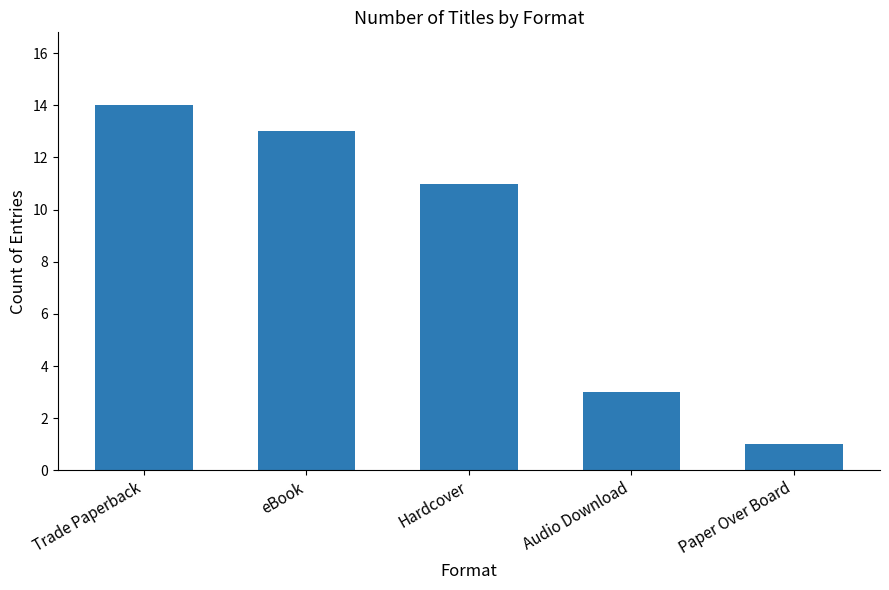

Is it true that the value at Audio Download is 1?

False